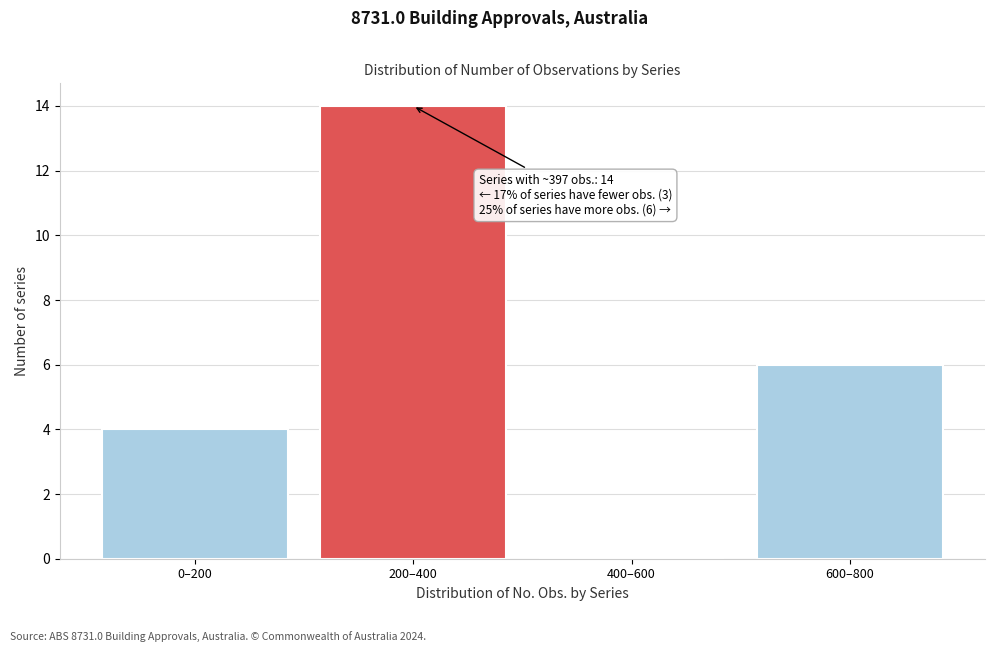

Reading right to left, what are all the values shown in this chart?

600–800=6	400–600=0	200–400=14	0–200=4